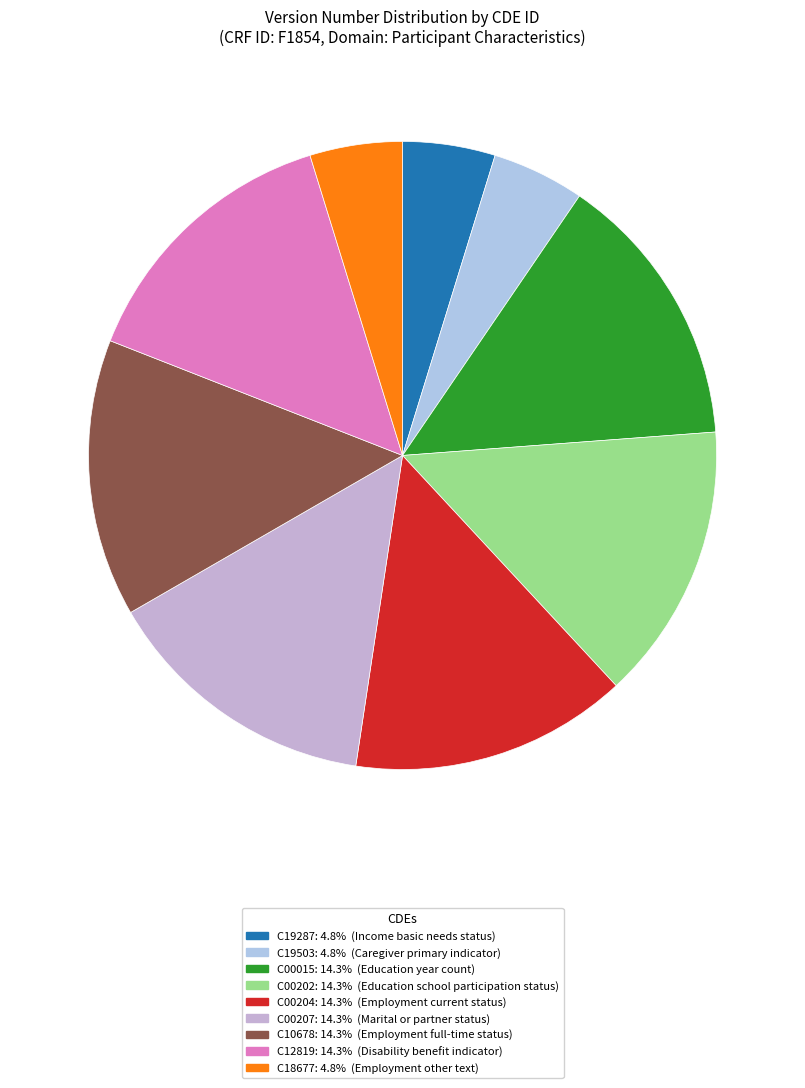

The C18677 slice represents 5% of the pie. True or false?

True